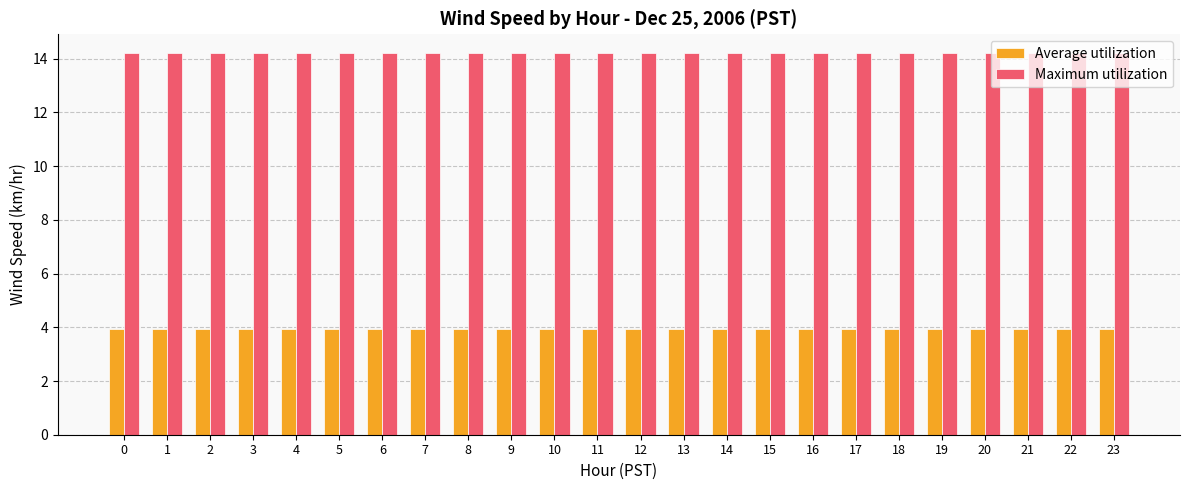

What is the sum of the Maximum utilization values at 0 and 5?

28.4